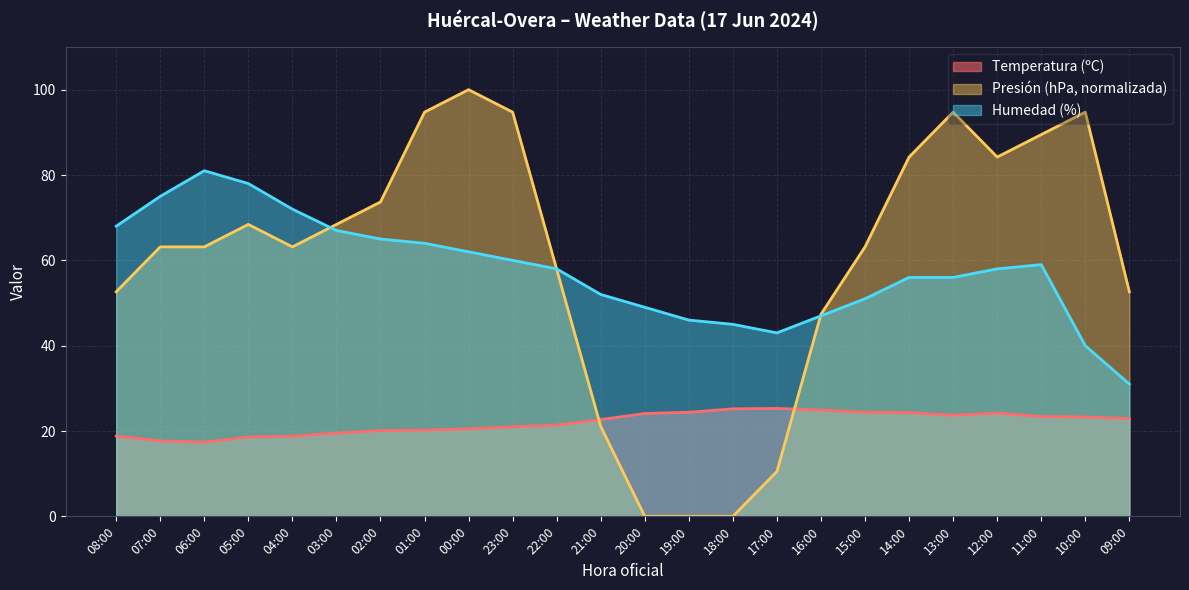

Where is Presión (hPa) nearest to the value 50?

08:00